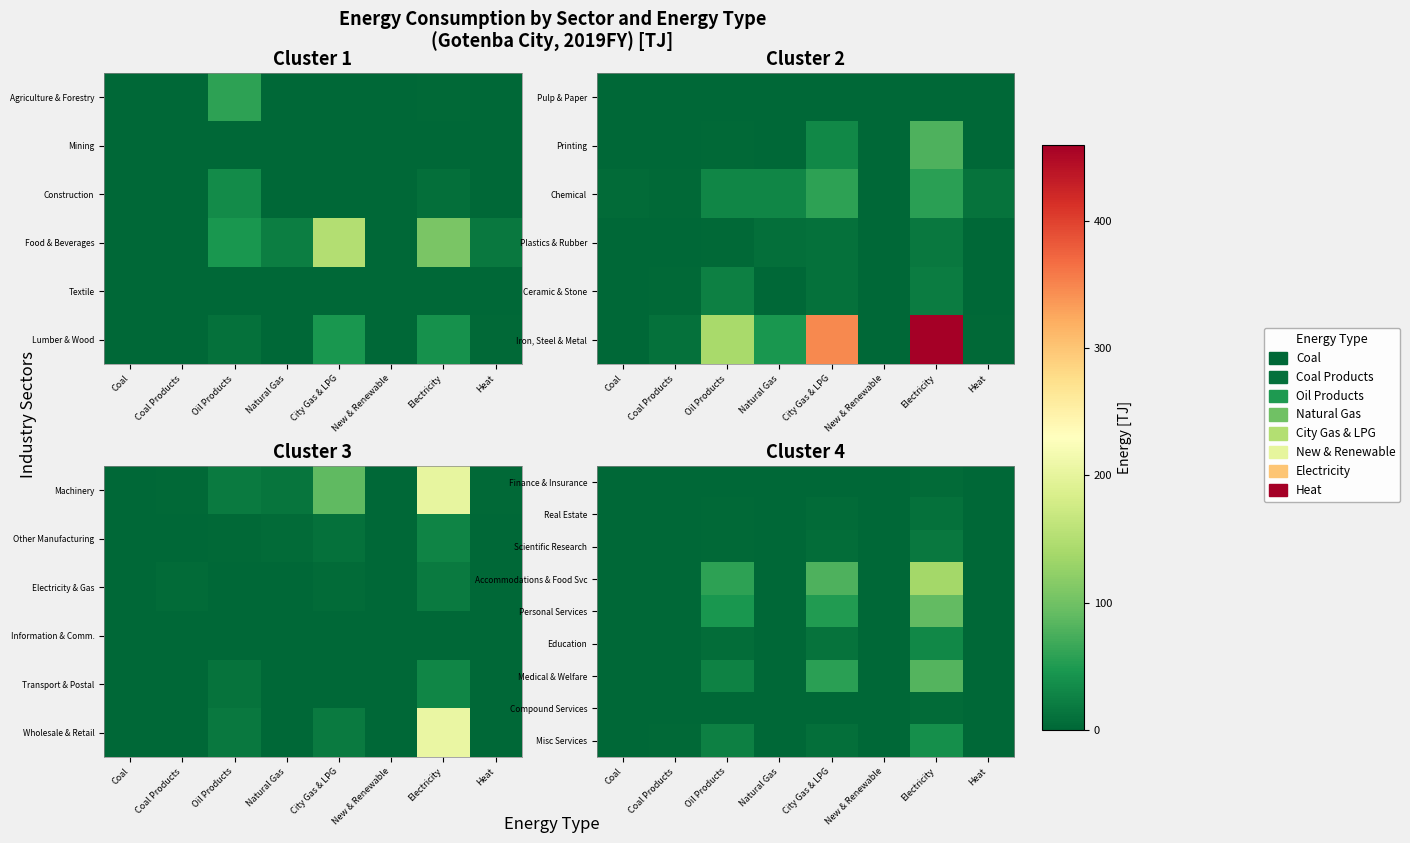

At how many categories does at least one series exceed 126?

1